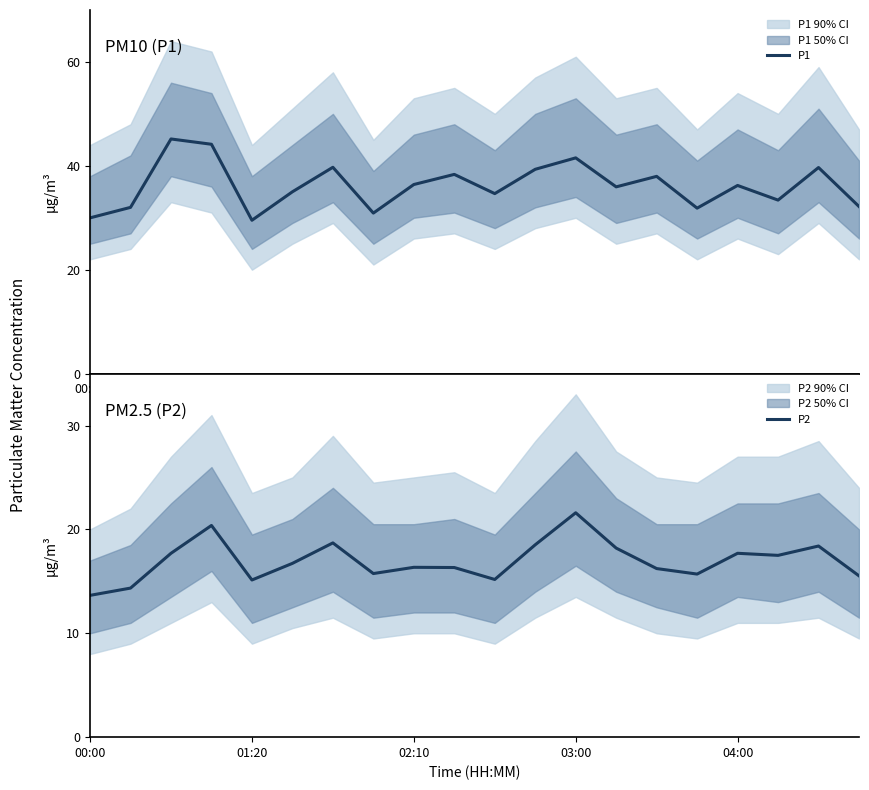

What are all the series names shown in the legend?

P1, P2